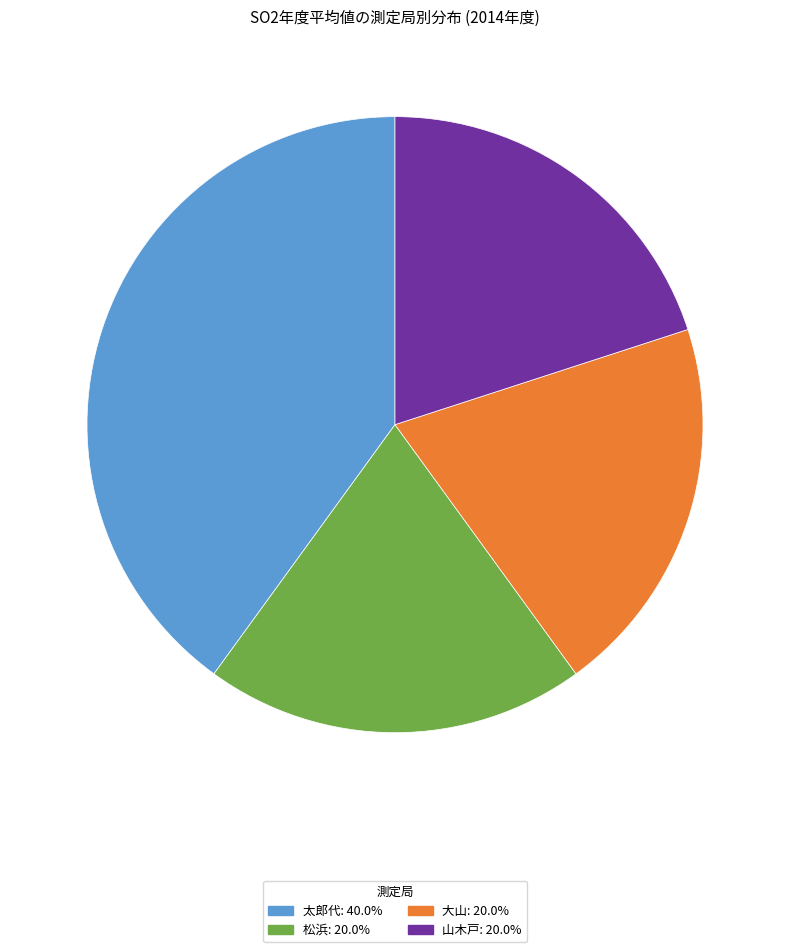

Combined, do 大山: 20.0% and 太郎代: 40.0% account for over 50%?

Yes